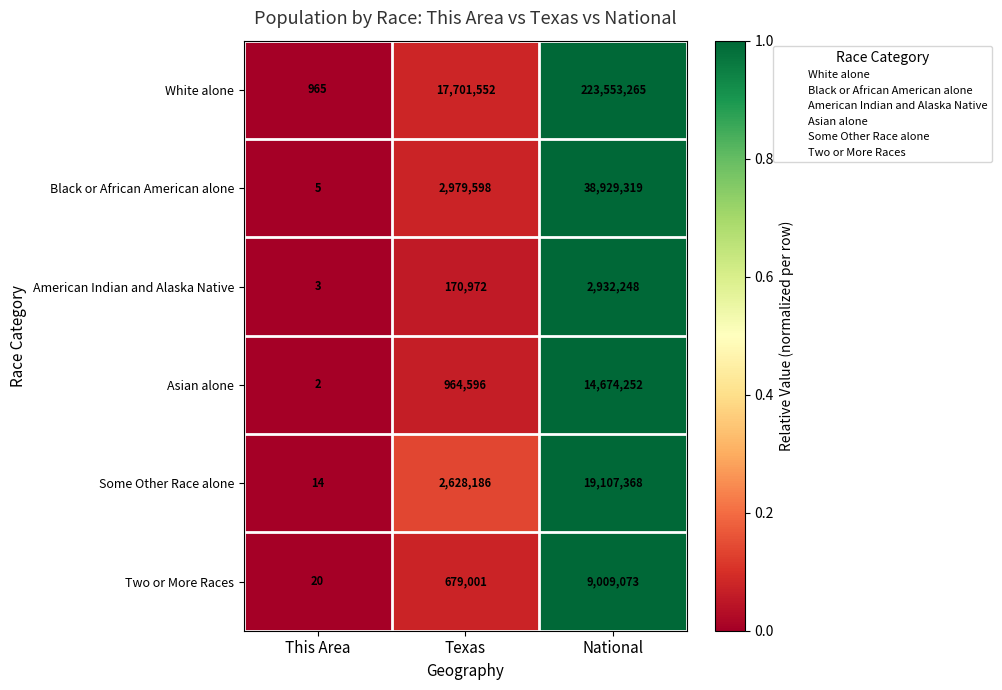

True or false: Black or African American alone has a value of 56959396 at National.

False